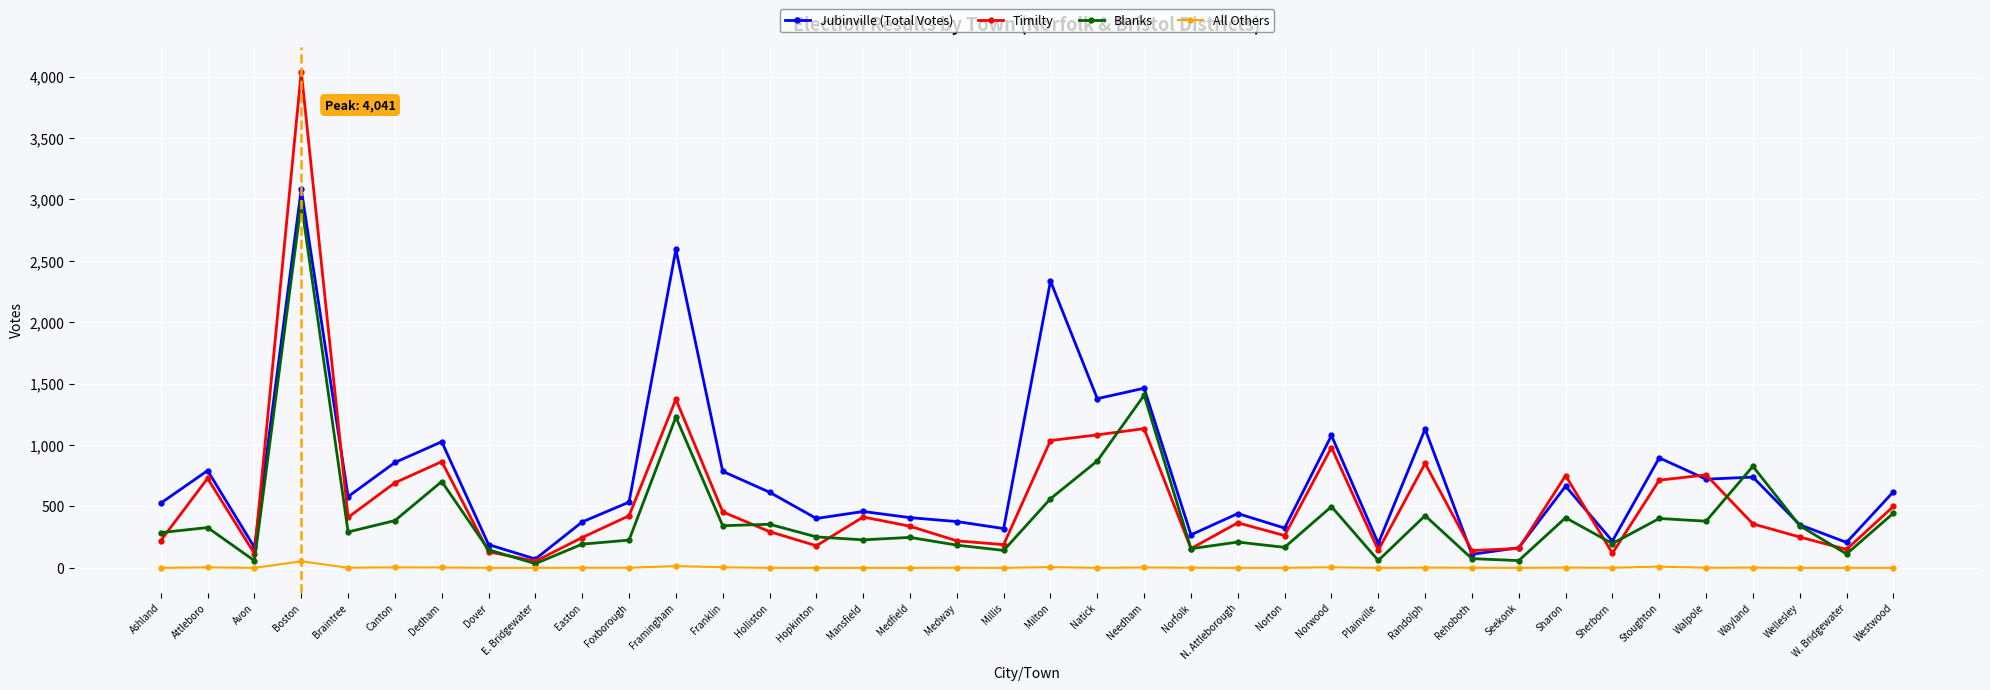

What is the approximate value of Jubinville (Total Votes) at Westwood, to the nearest 100?

600